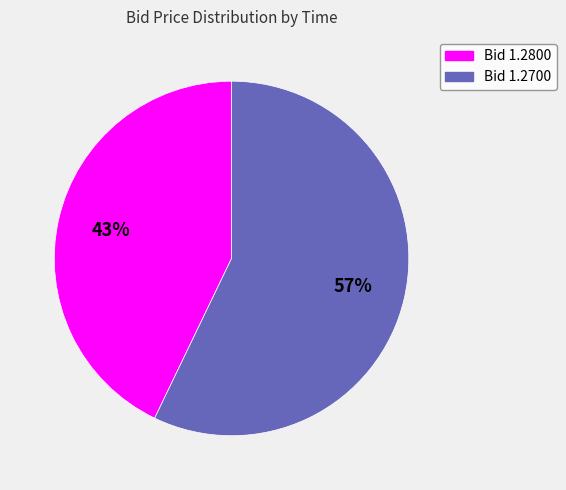

To the nearest percent, what is the difference between the largest and smallest slice percentages?

14%